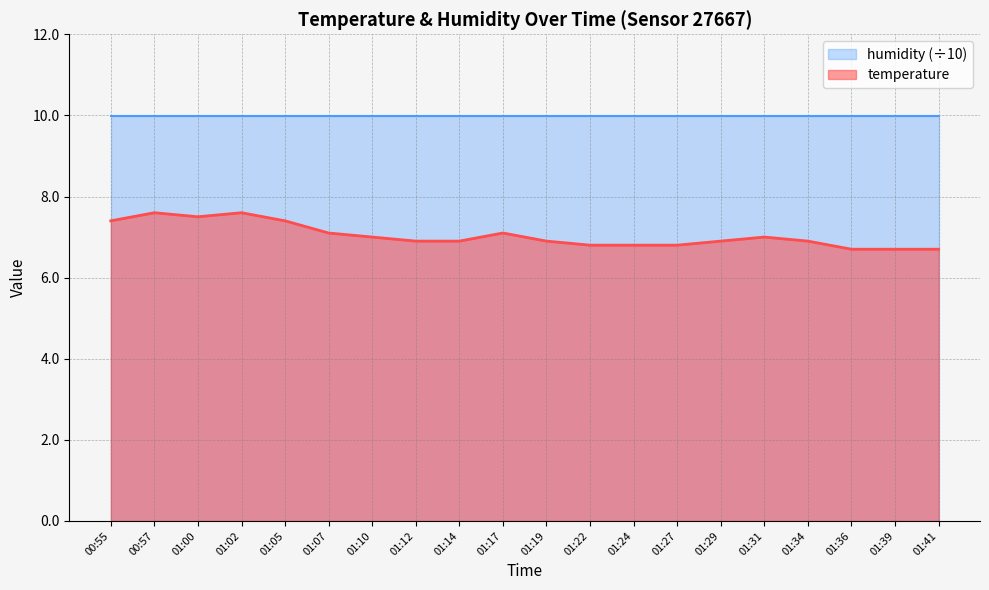

What is the difference between the values at 01:34 and 01:41?

0.2